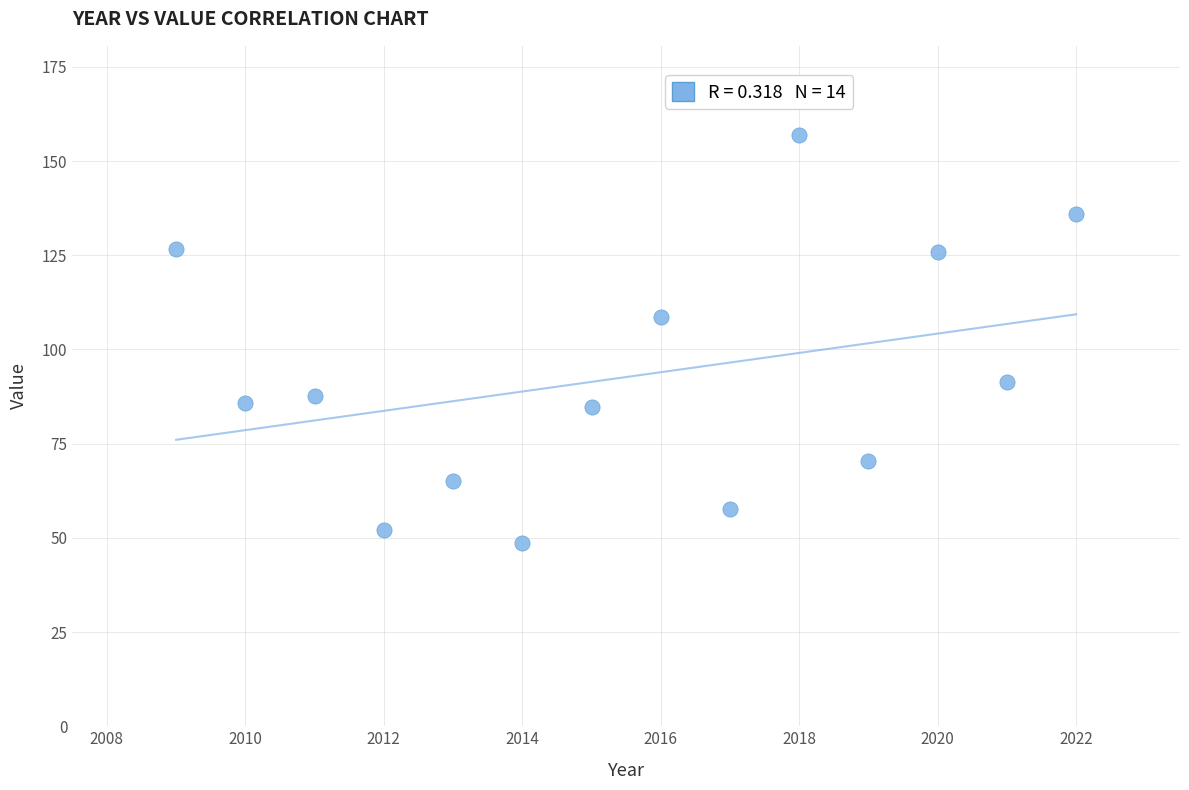

What is the range of Y values (max minus min)?

108.4